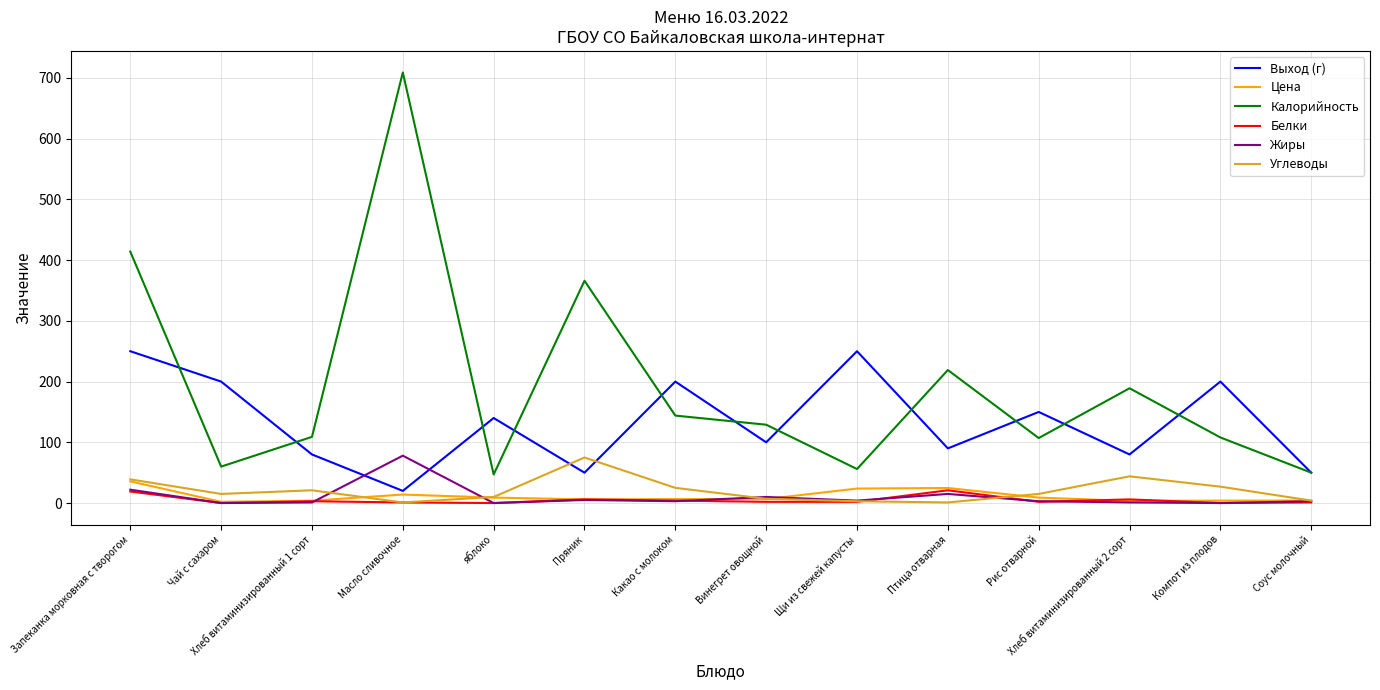

True or false: Белки and Выход (г) intersect in this chart.

False